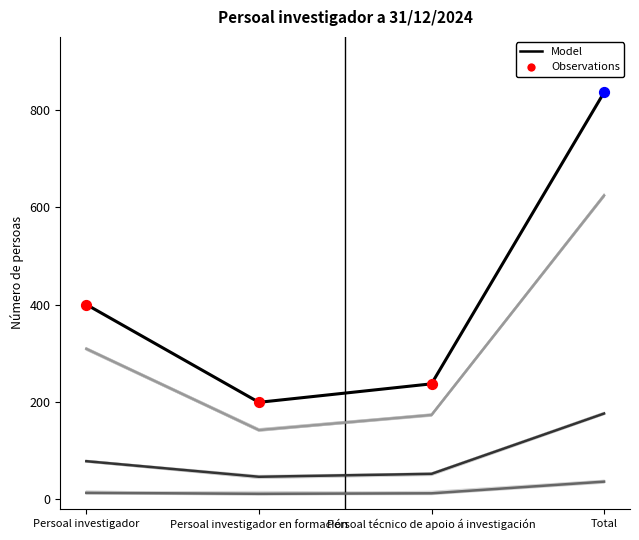

Is the value of Ourense at Persoal investigador en formación greater than the value of Total at Persoal técnico de apoio á investigación?

No